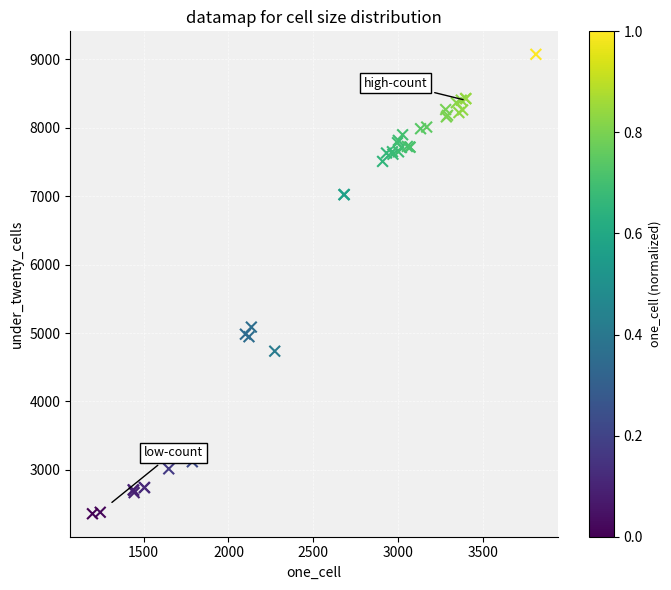

What Y value in the scatter plot is closest to 5716?

5087